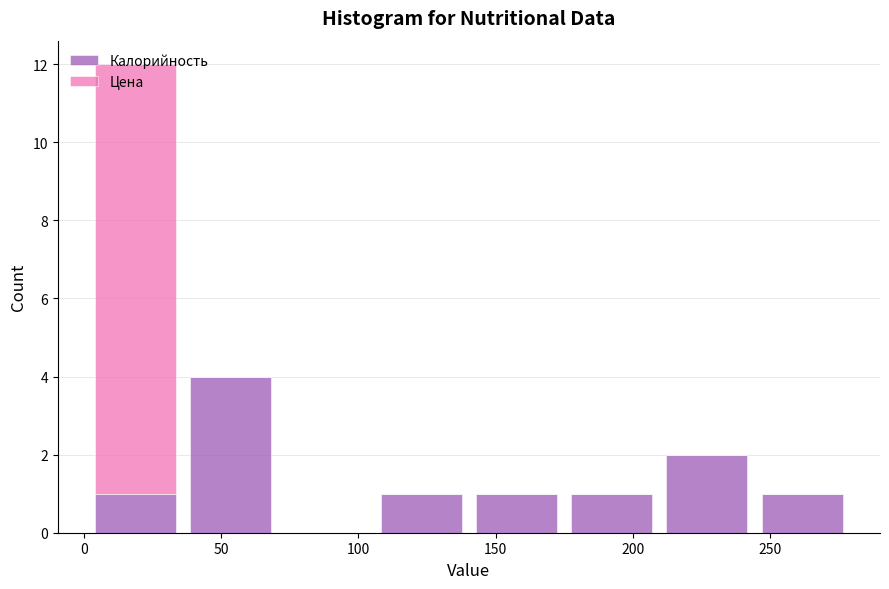

Which range on the x-axis has the tallest stacked bar (by total height)?

0 to 35